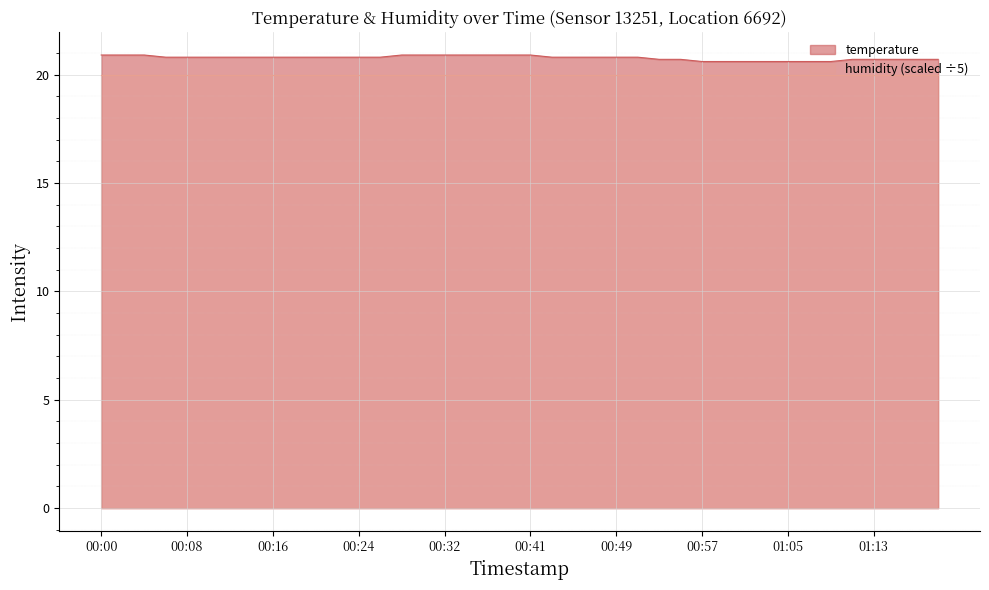

What is the label of the 40th point from the left?

01:19